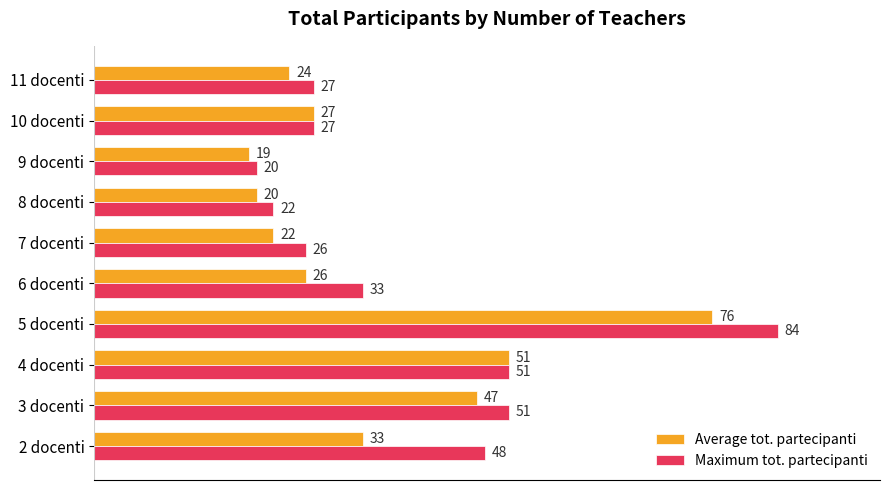

Which series has the largest range (max minus min)?

Maximum tot. partecipanti